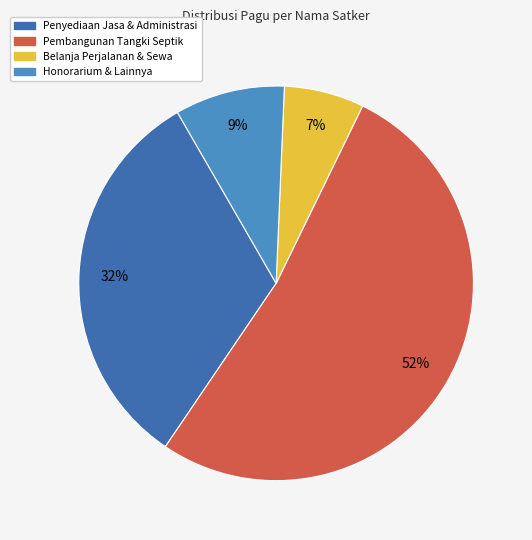

To the nearest percent, what is the average slice percentage?

25%